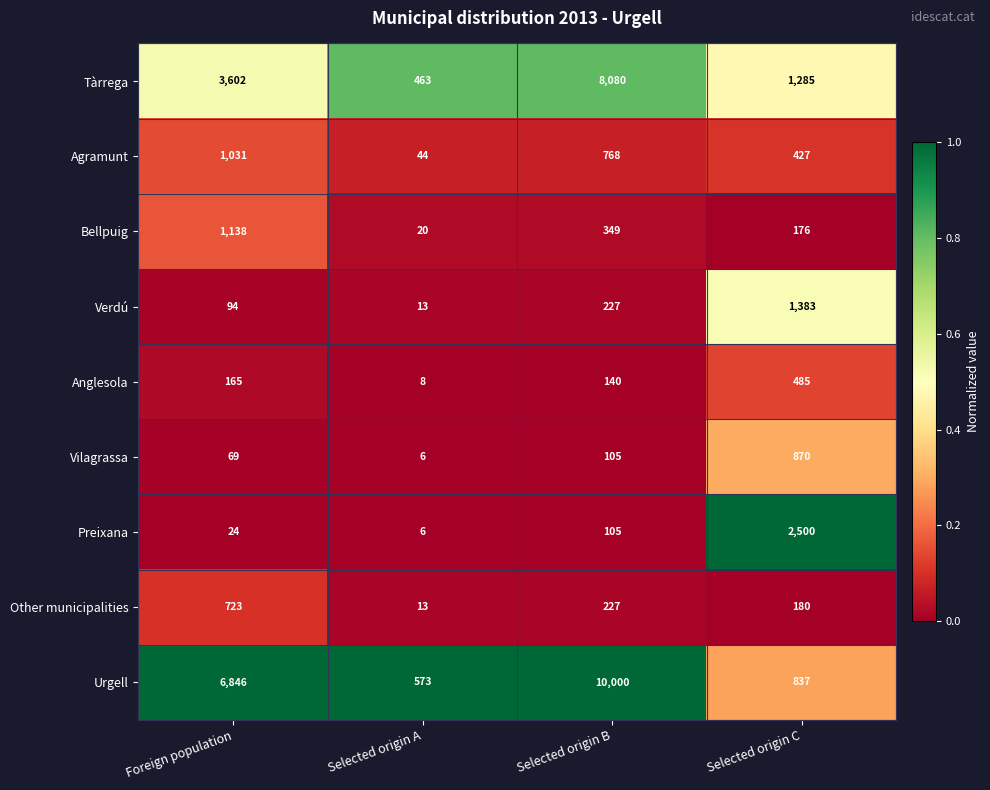

Which category has the highest value across all series?

Selected origin B